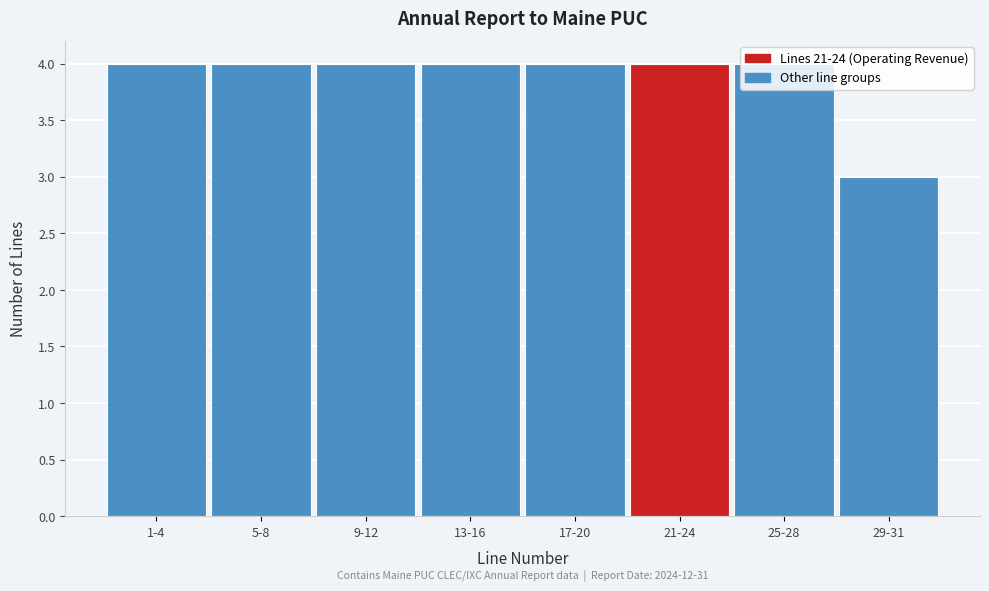

Approximately how many times larger is the value at 9-12 compared to 17-20?

1.0